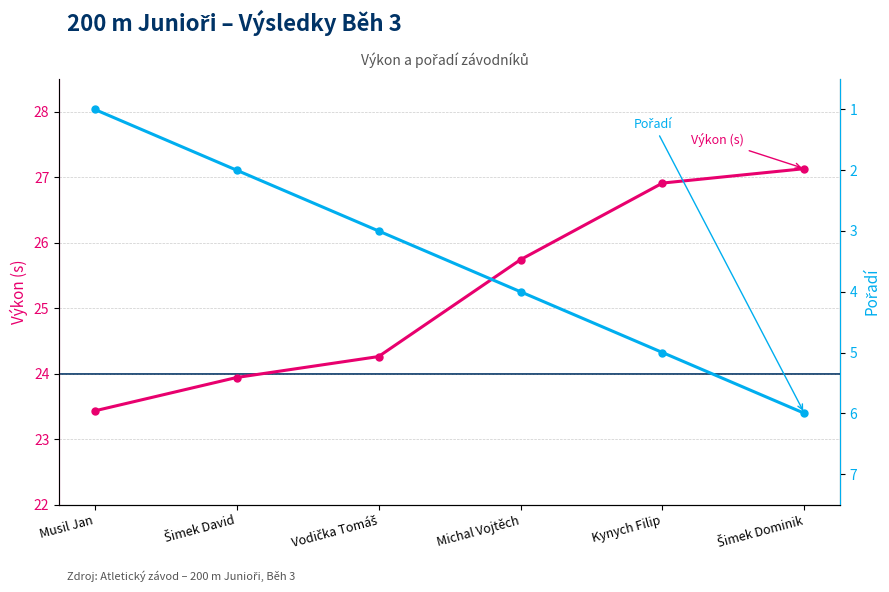

Is it true that Pořadí equals 7.9 at Šimek Dominik?

False